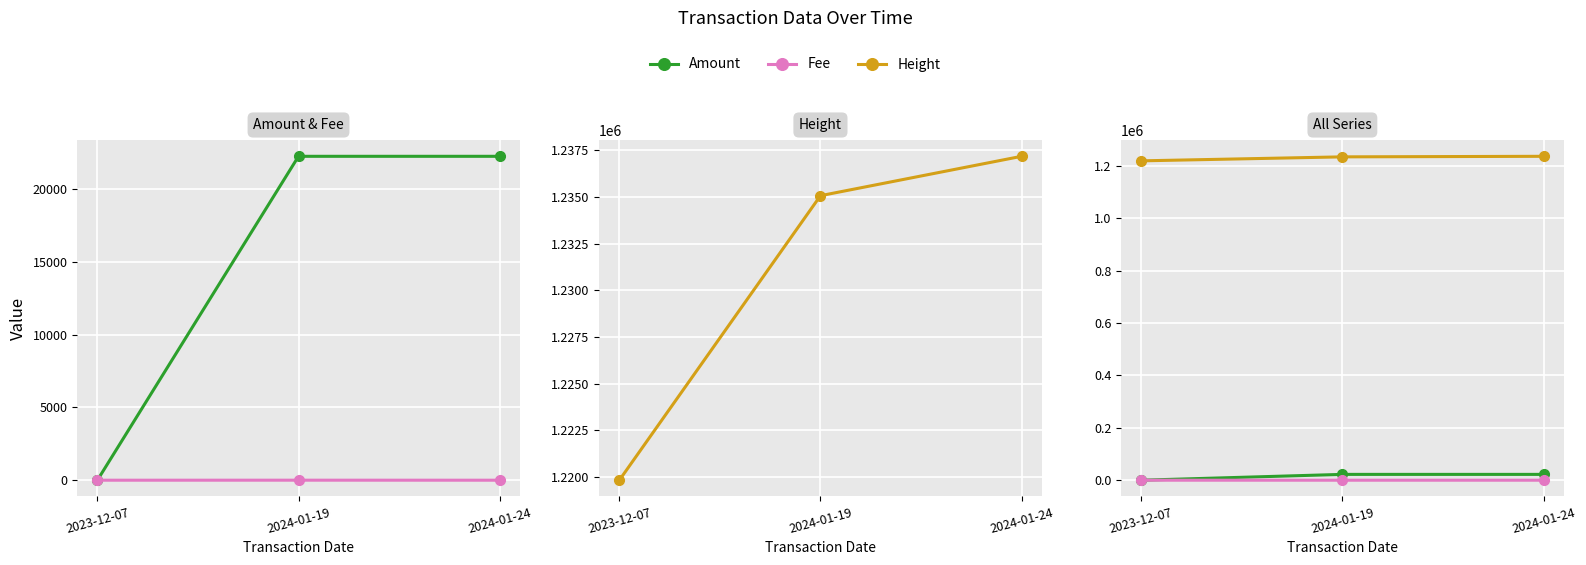

What is the value of the Amount point at the 2nd from the left?

22267.8